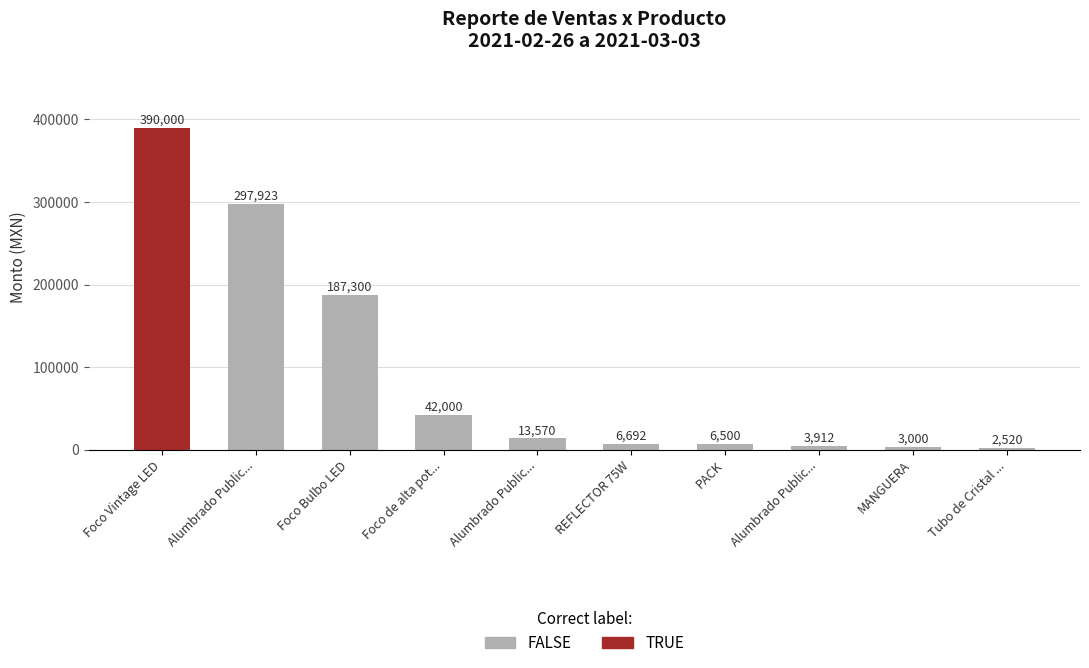

How many values are below 13570?

5